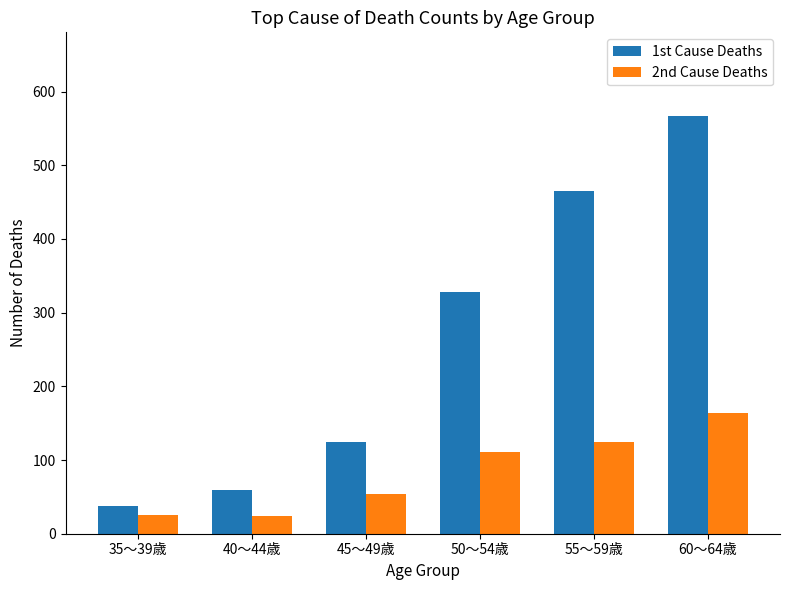

What is the value of the 1st Cause Deaths bar at the 5th from the left?

465